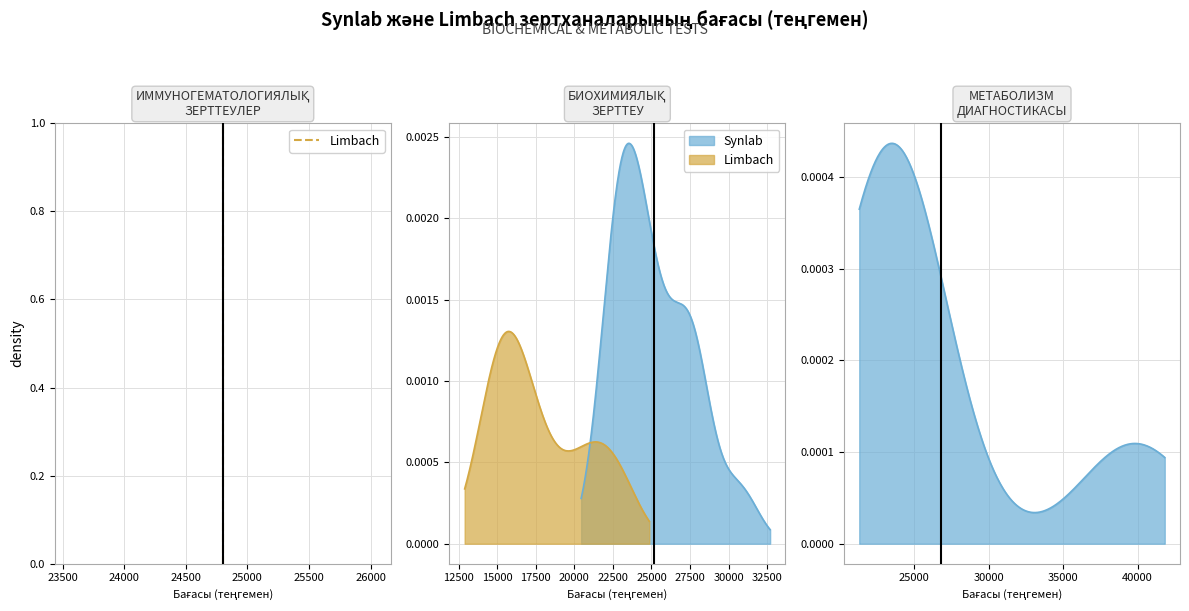

How many lines are shown in the chart?

1